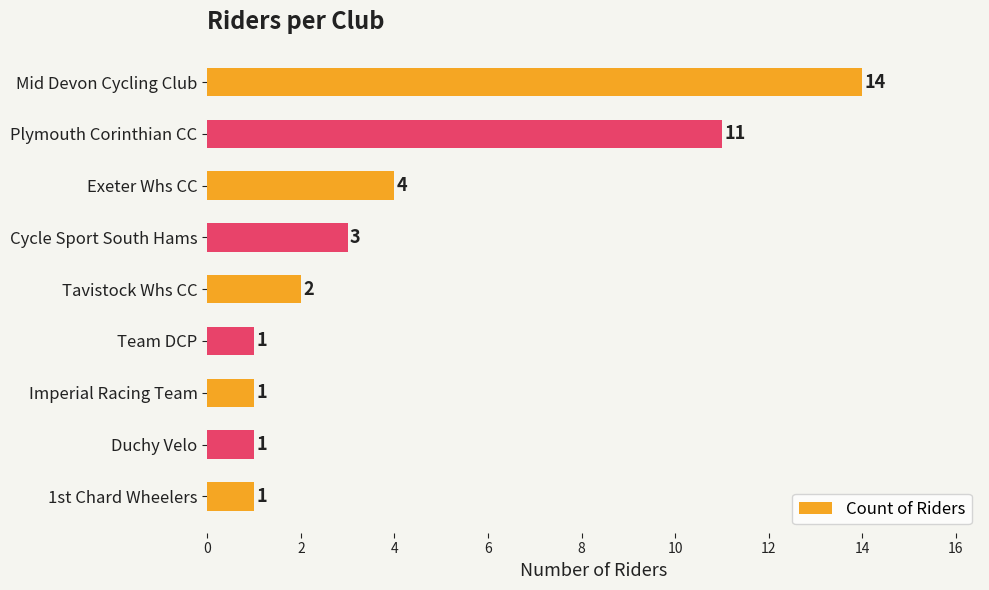

What is the sum of all values?

38